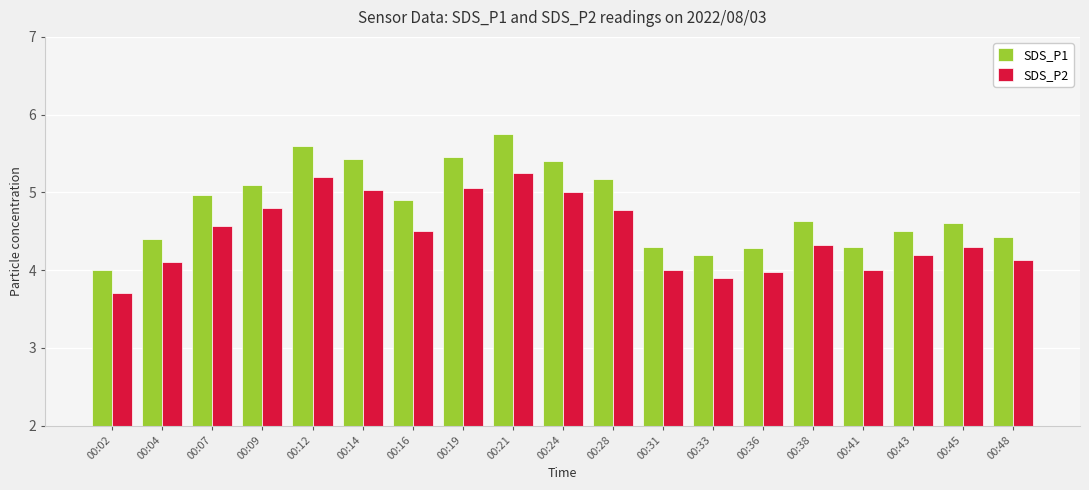

How many data points does each series have?

19